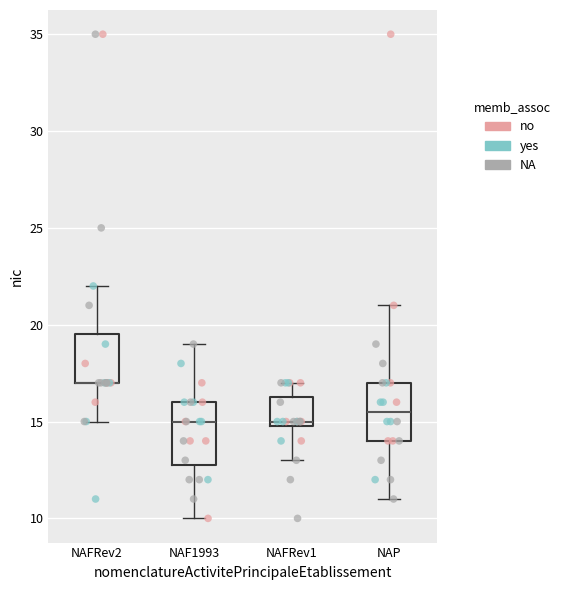

Reading left to right, read every box against the y-axis: the position of its median line, the range the box covers, and the ends of its whiskers. The values are not printed on the chart, so give them approximately, as read against the axis.

NAFRev2: median 17.0 (drawn on the box's lower edge), box 17.0 to 19.5, whiskers 15.0 to 22.0
NAF1993: median 15.0, box 13.0 to 16.0, whiskers 10.0 to 19.0
NAFRev1: median 15.0 (just above the box's lower edge), box 15.0 to 16.5, whiskers 13.0 to 17.0
NAP: median 15.5, box 14.0 to 17.0, whiskers 11.0 to 21.0